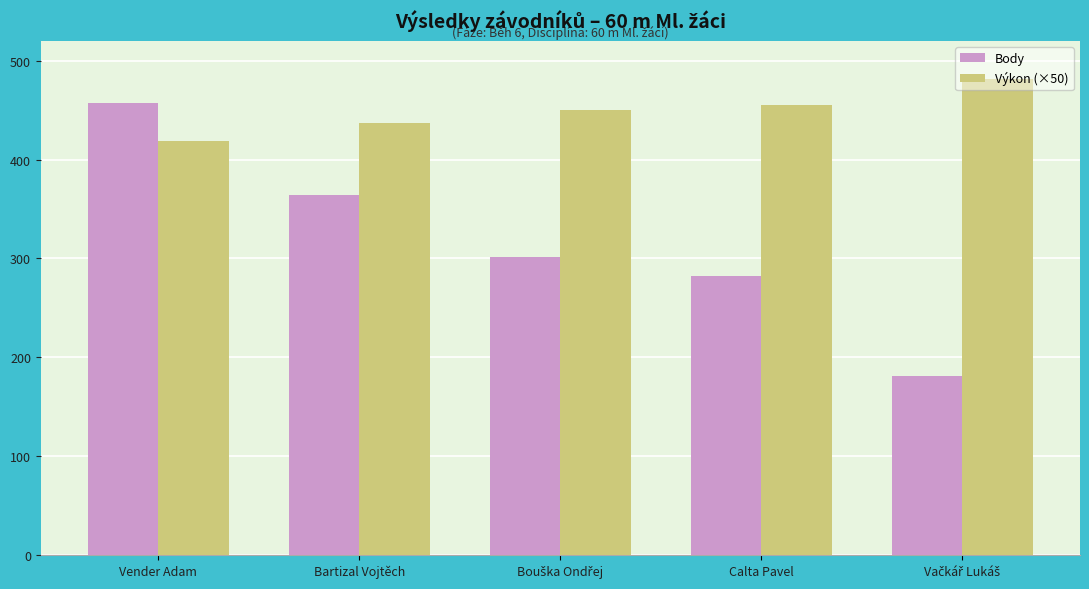

Which category has the lowest value in the Výkon (×50) series?

Vender Adam